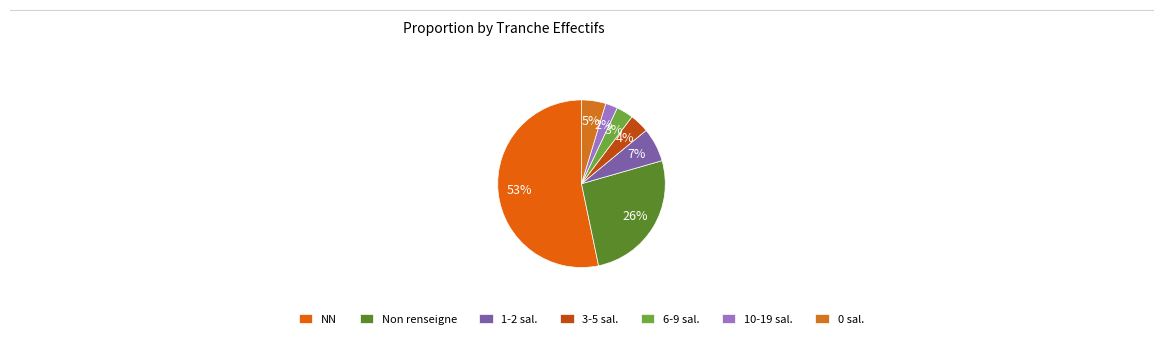

How many slices are in this pie chart?

7